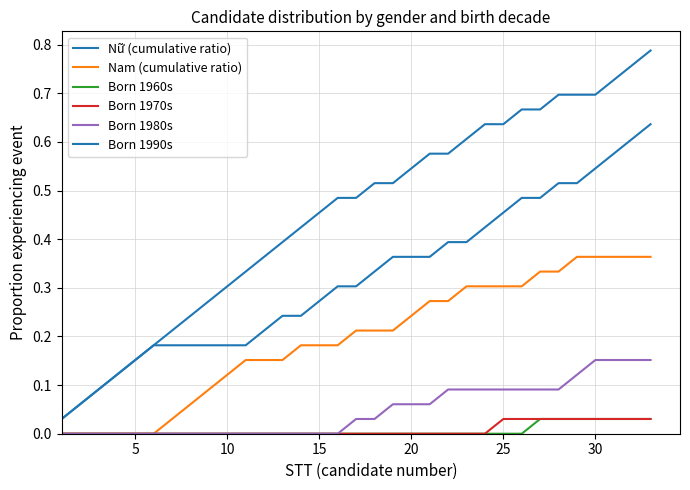

Count the Born 1960s values in the range 0 to 1.

33